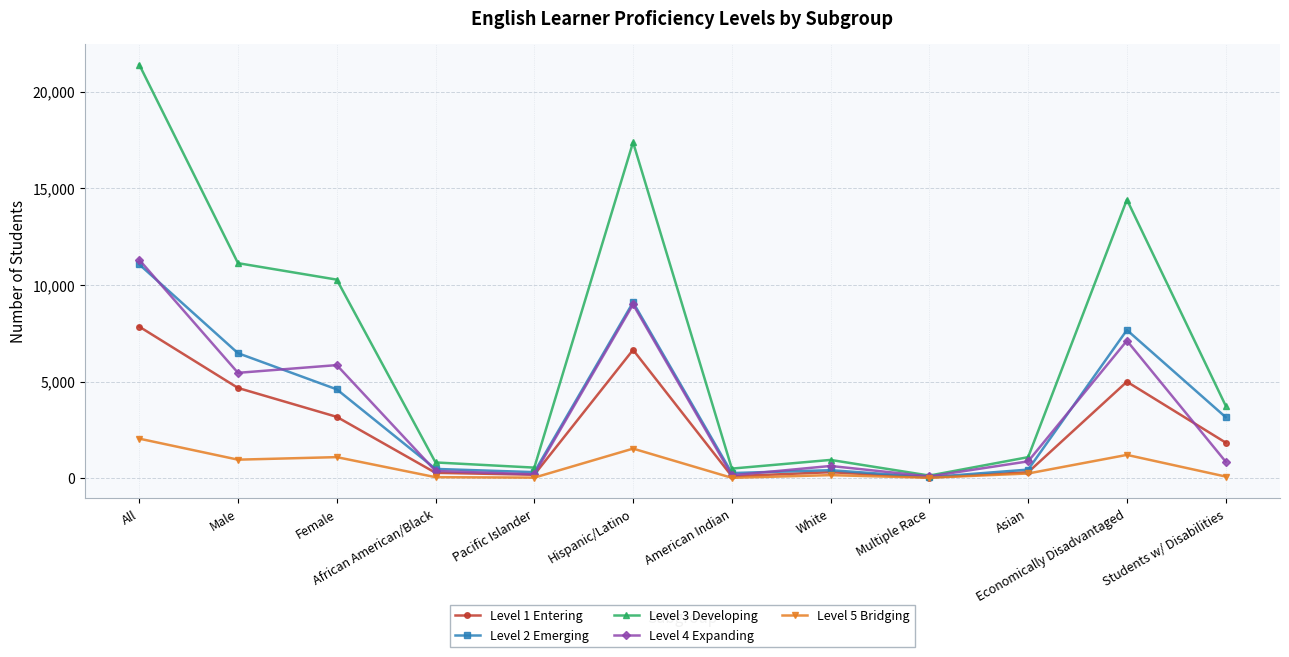

The value of Level 2 Emerging at Hispanic/Latino is 9099. True or false?

True